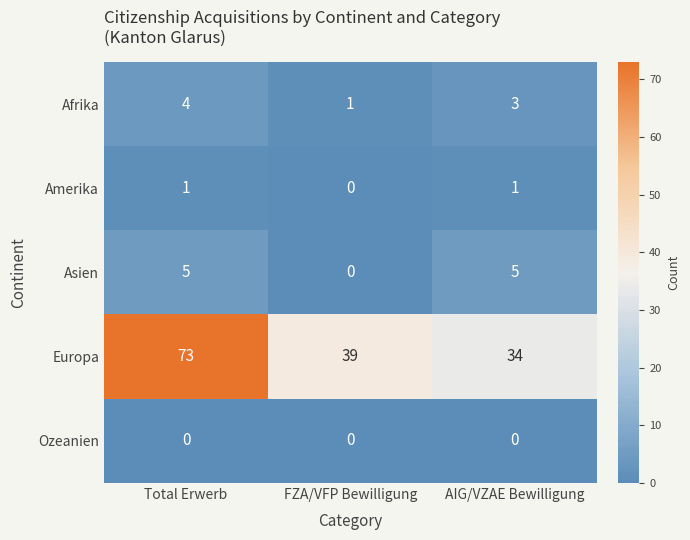

At which category does the chart reach its peak across all series?

Total Erwerb